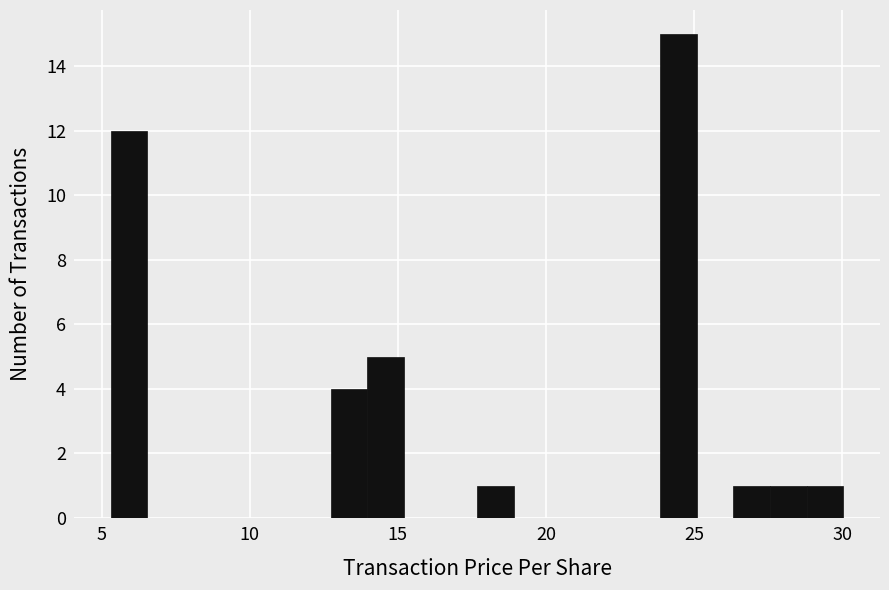

Around what value on the x-axis is the tallest bar? Give the approximate position of its centre, as read against the axis.

24.5